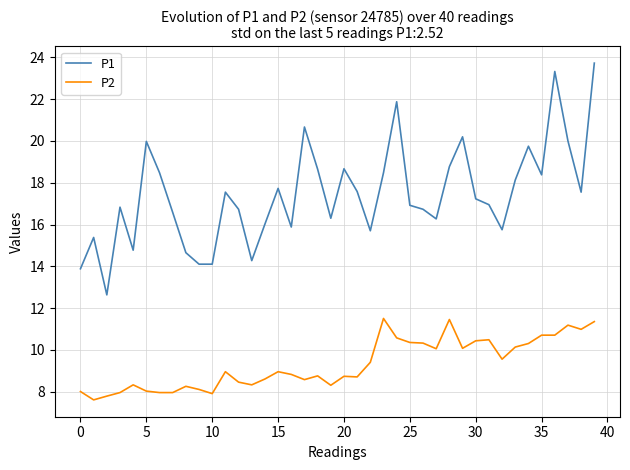

What is the difference between the maximum and minimum values in the P1 series?

11.1